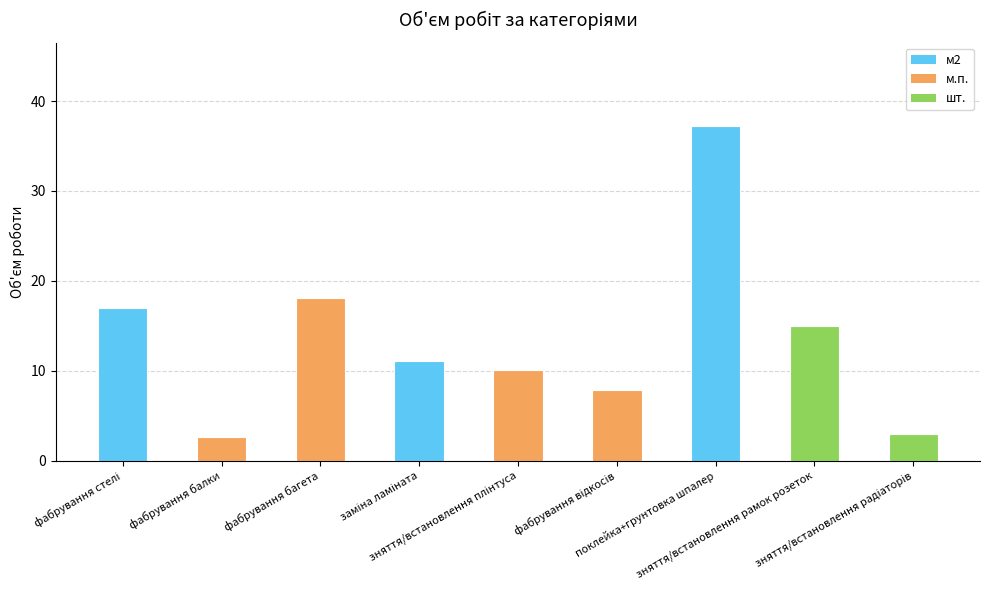

How many values exceed 11?

5